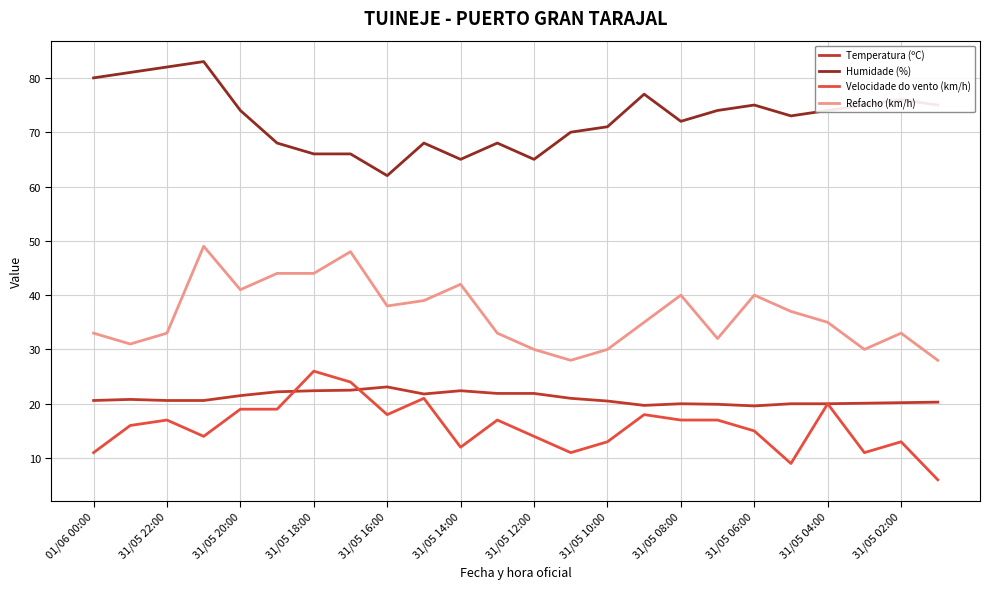

What is the lowest value of the Refacho (km/h) series?

28.0